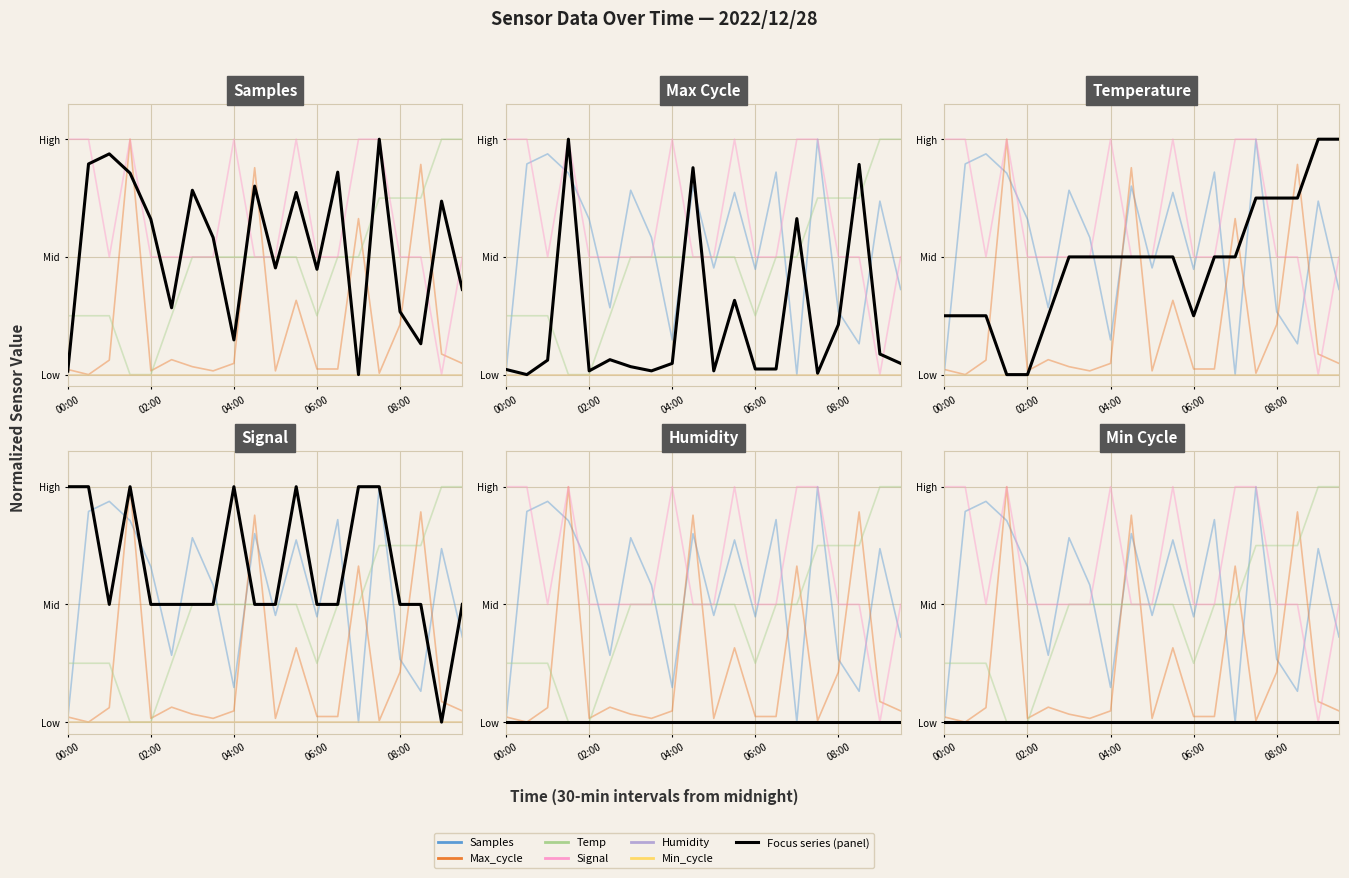

How many positive values does the Max_cycle series have?

19